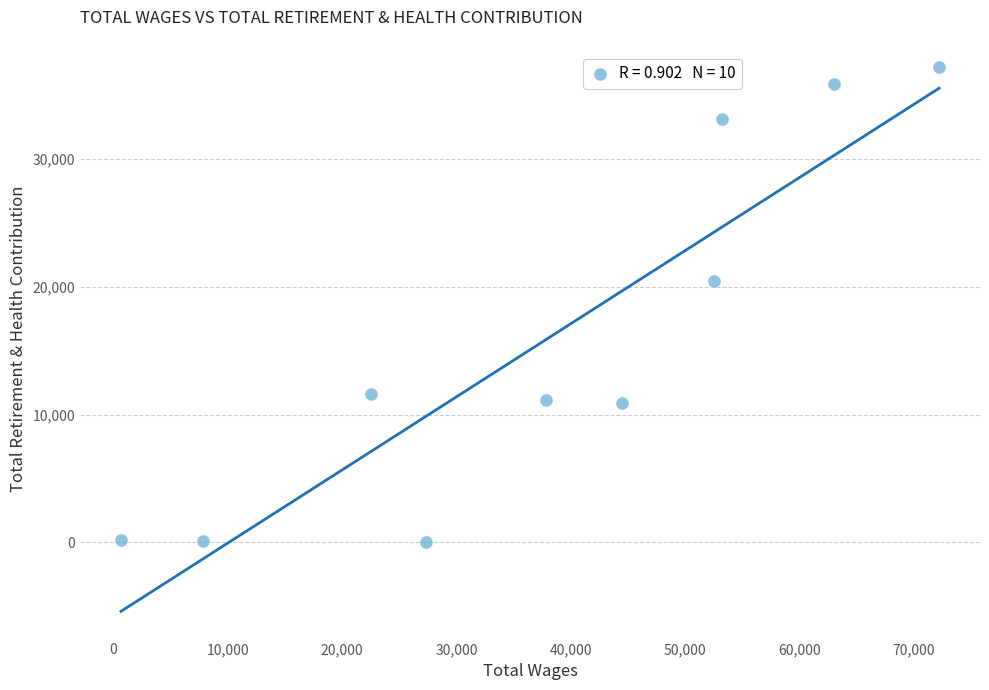

What is the average X value?

38159